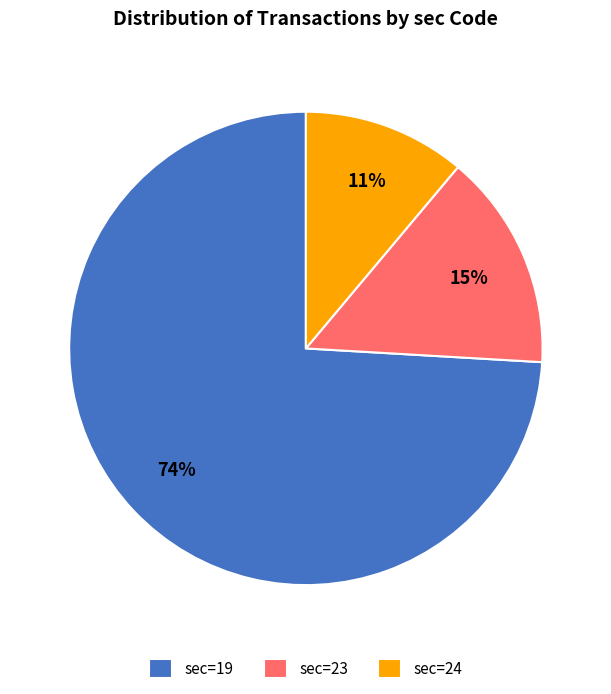

What is the majority slice?

sec=19